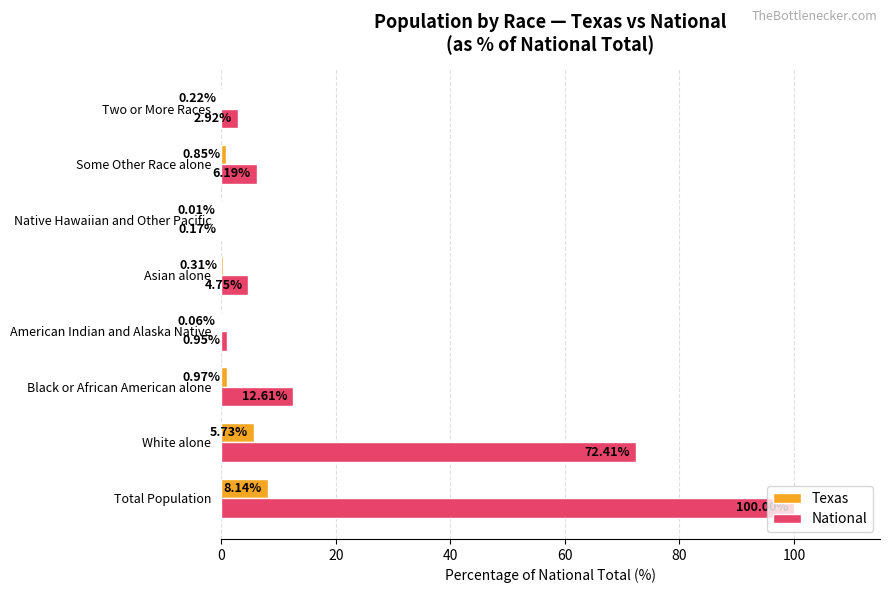

What is the sum of all National values?

200.0